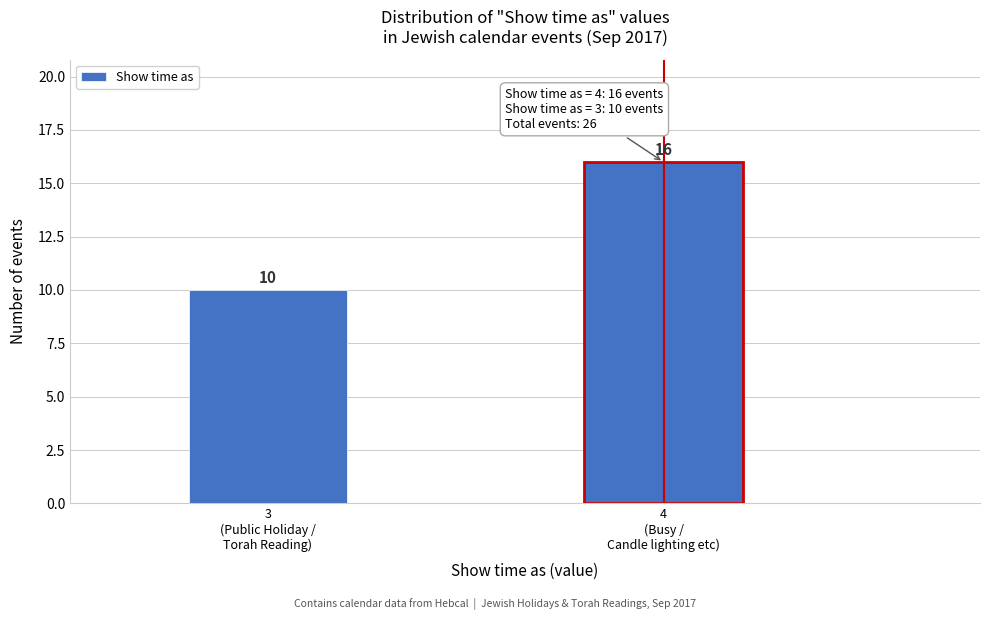

Reading right to left, transcribe all the data shown in this chart.

16	10